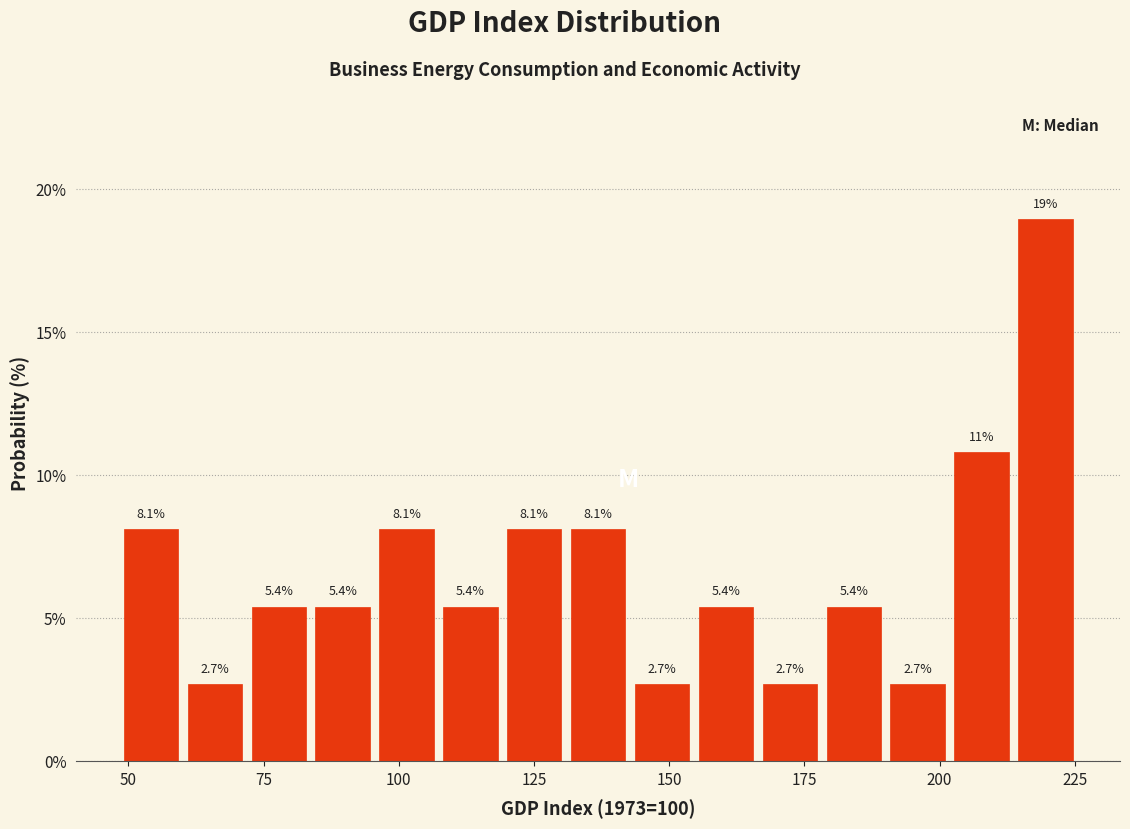

Read against the x-axis, roughly where is the centre of the tallest bar?

220